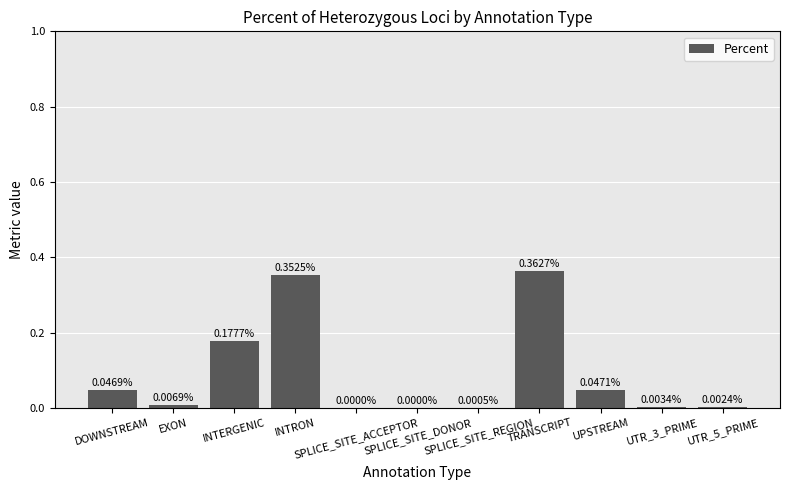

What is the sum of all values?

1.0